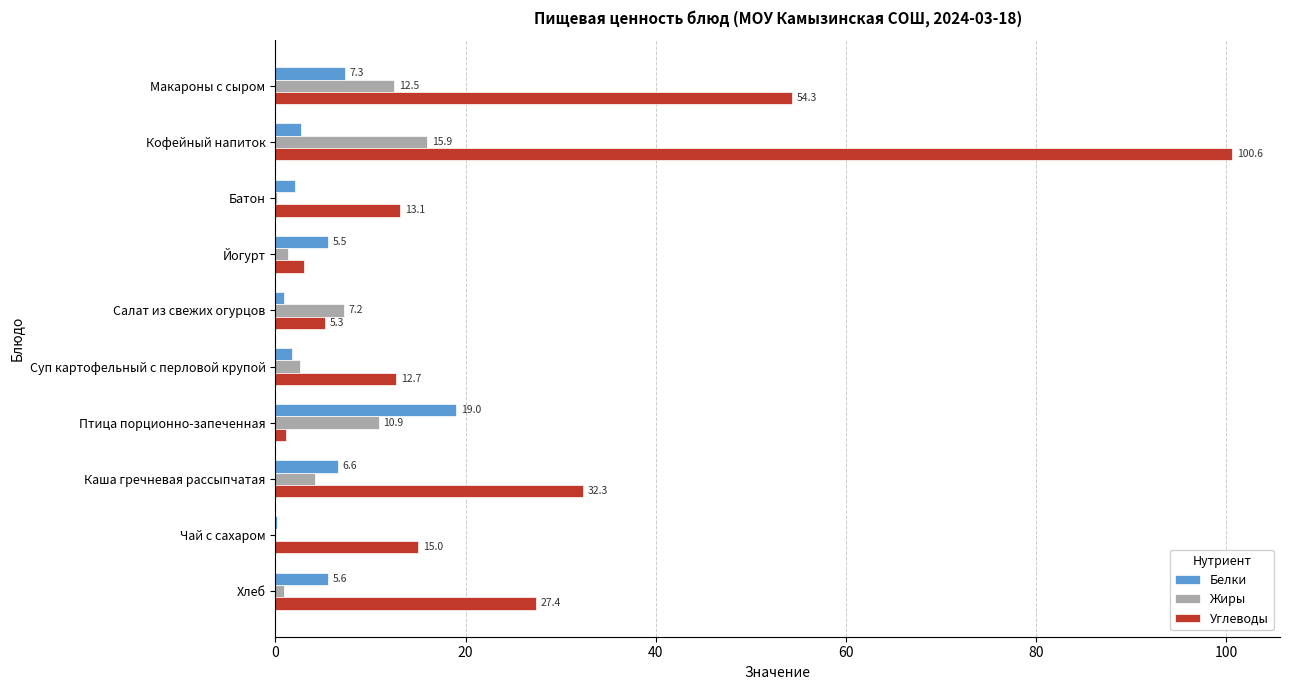

What is the average value of the Жиры series?

5.6